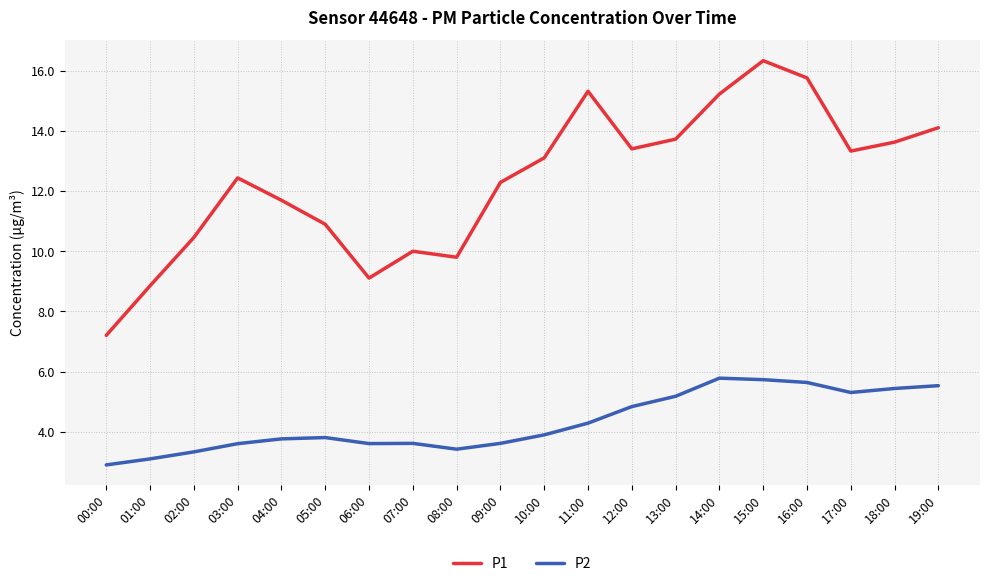

What is the spread (max minus min) of values at 12:00?

8.6